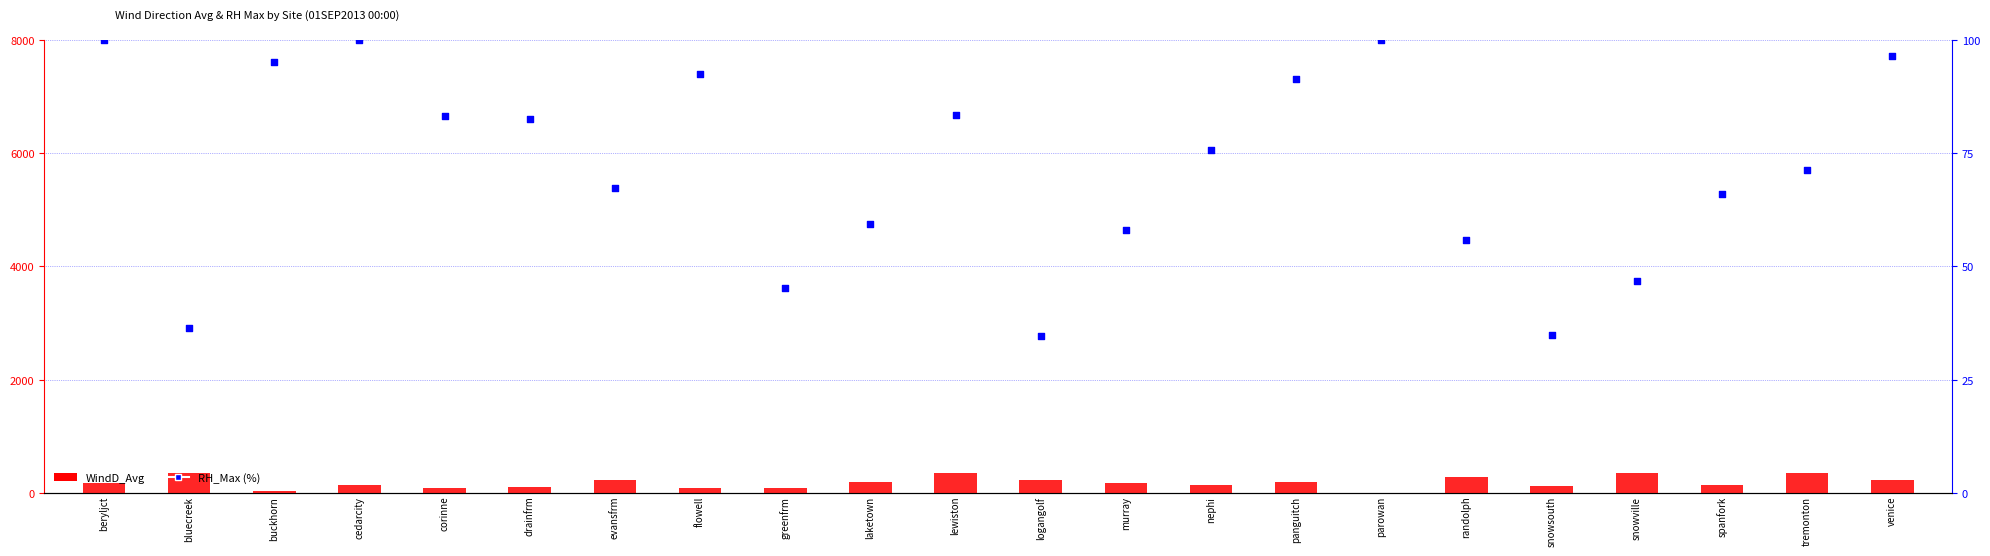

Is the value of RH_Max at venice greater than the value of WindD_Avg at spanfork?

No